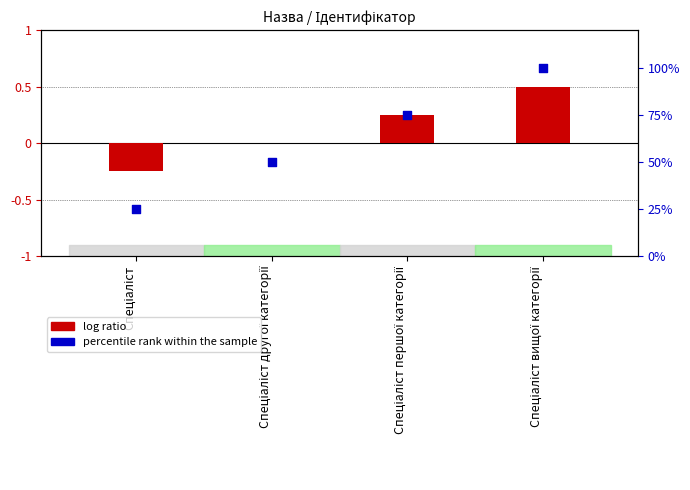

At which category is the sum across all series the highest?

Спеціаліст вищої категорії